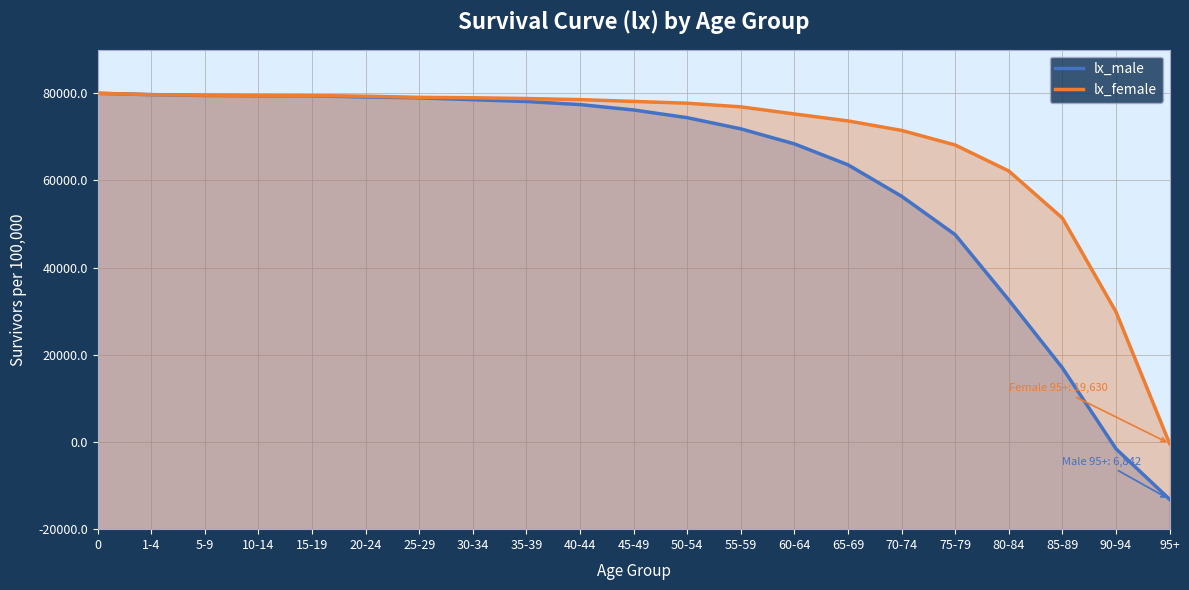

What is the sum of all lx_male values?

1703405